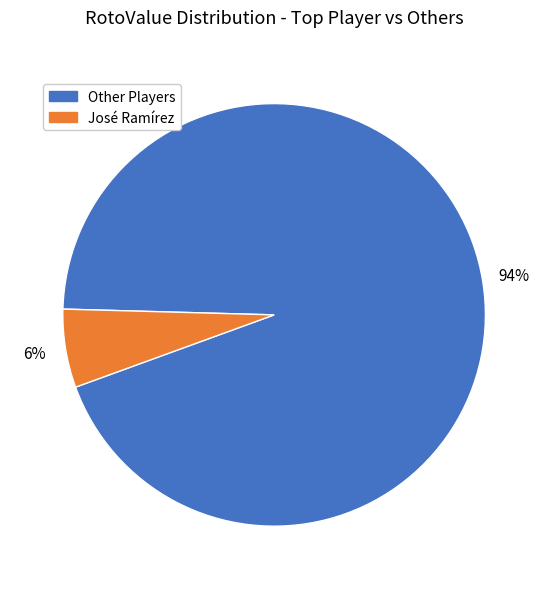

Do Other Players and José Ramírez together represent more than half of the pie?

Yes